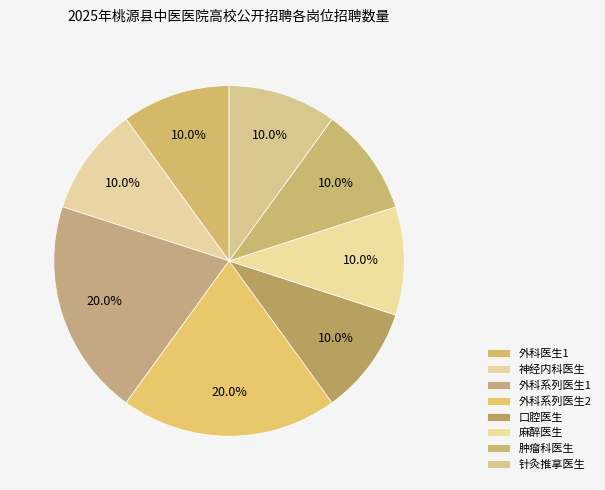

To the nearest percent, what portion does 外科系列医生2 represent?

20%